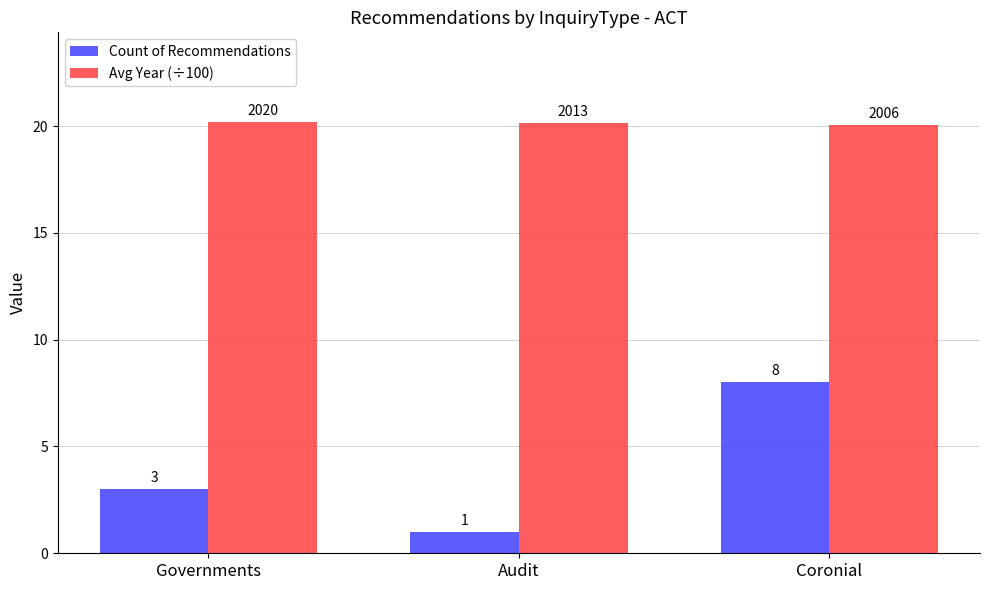

How many groups of bars are there?

3